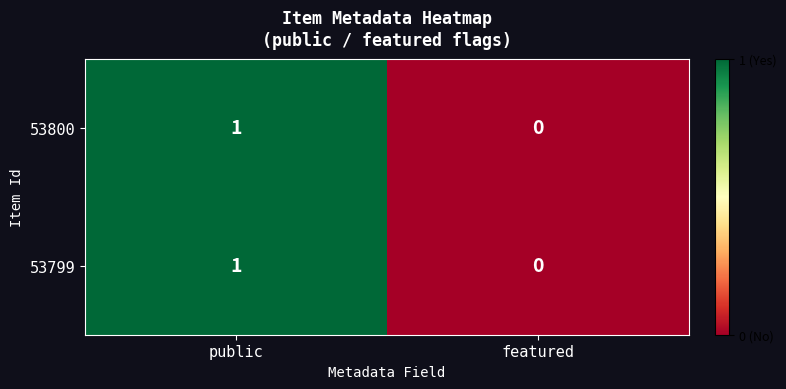

Reading right to left, transcribe all the data shown in this chart.

53800: featured=0	public=1
53799: featured=0	public=1